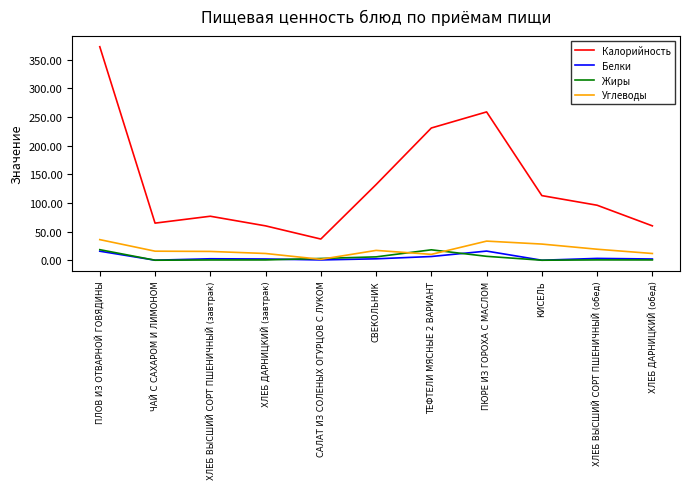

The value of Углеводы at ХЛЕБ ВЫСШИЙ СОРТ ПШЕНИЧНЫЙ (обед) is 19.2. True or false?

True